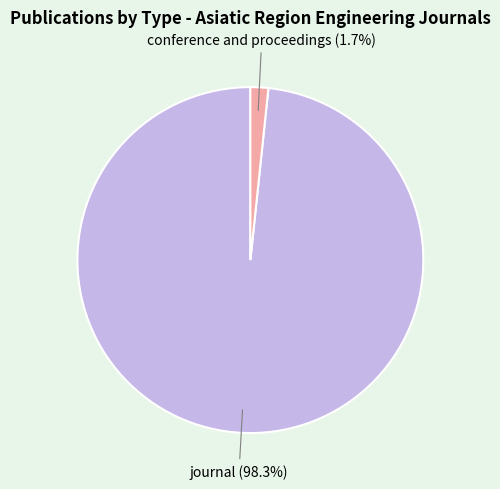

What portion of the pie excludes journal?

1.7%